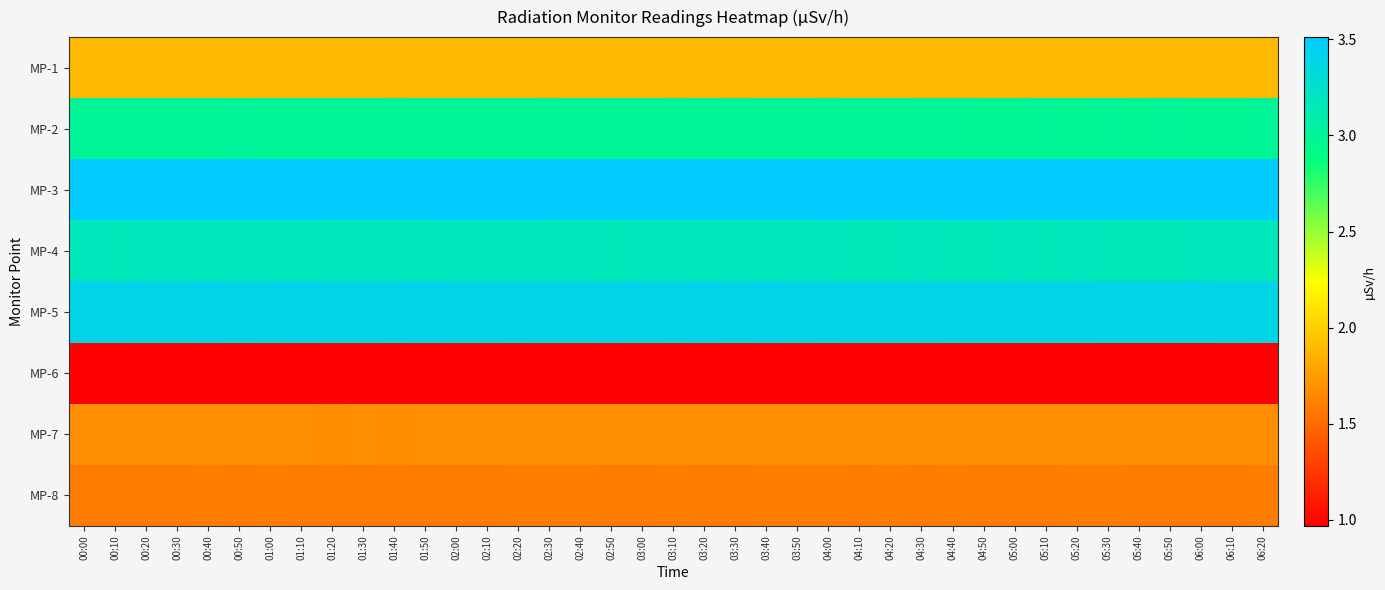

At which category is the sum across all series the highest?

00:30